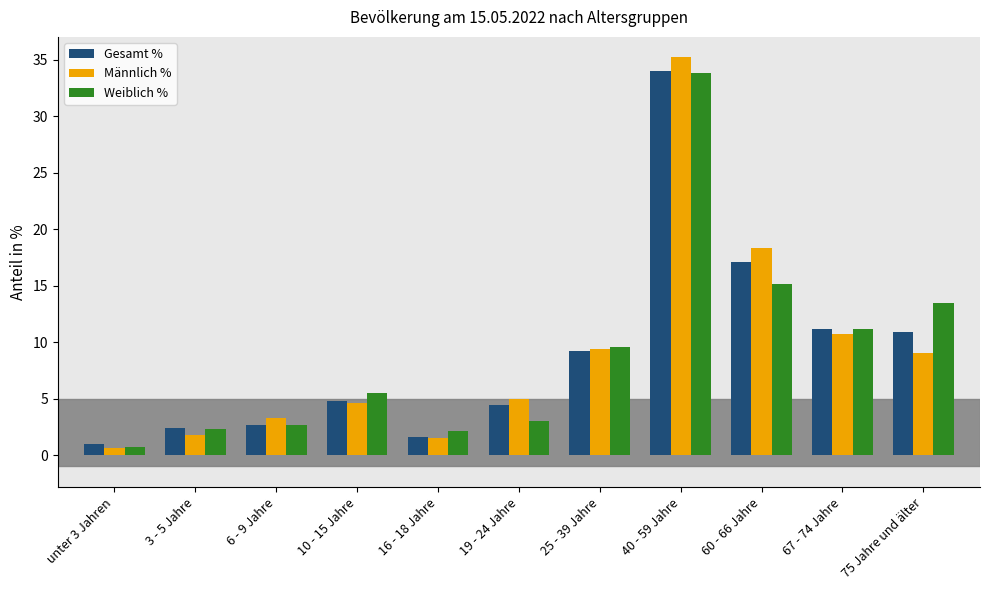

What is the maximum value for Männlich %?

35.2